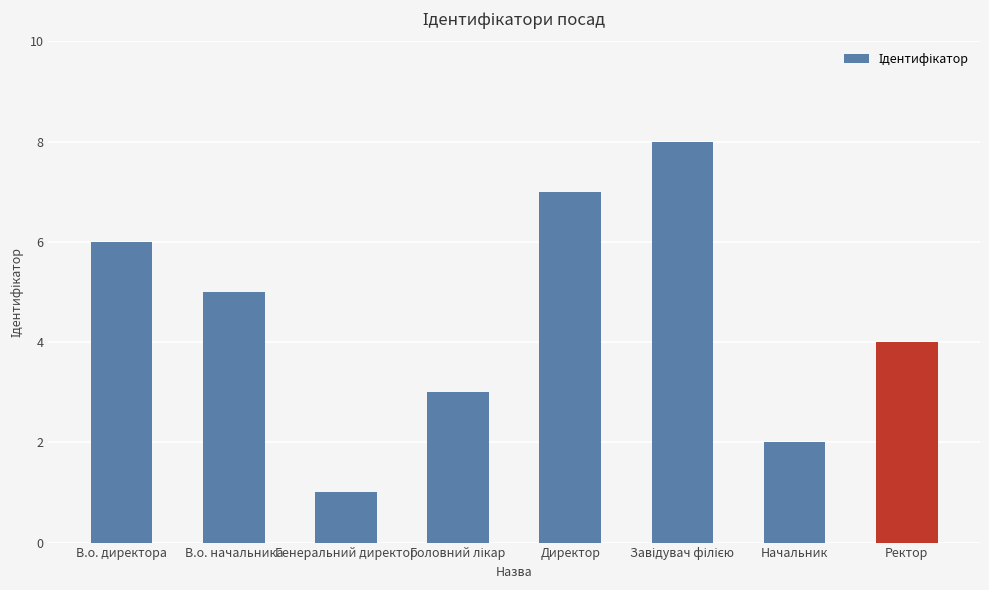

What is the sum of all values?

36